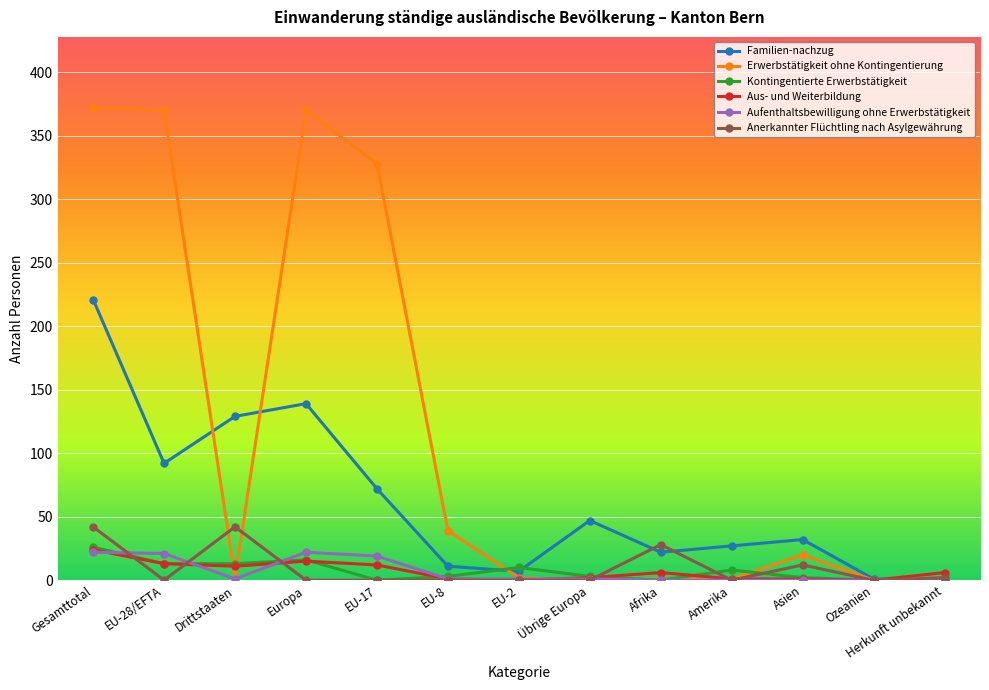

What is the total value across all series at EU-17?

431